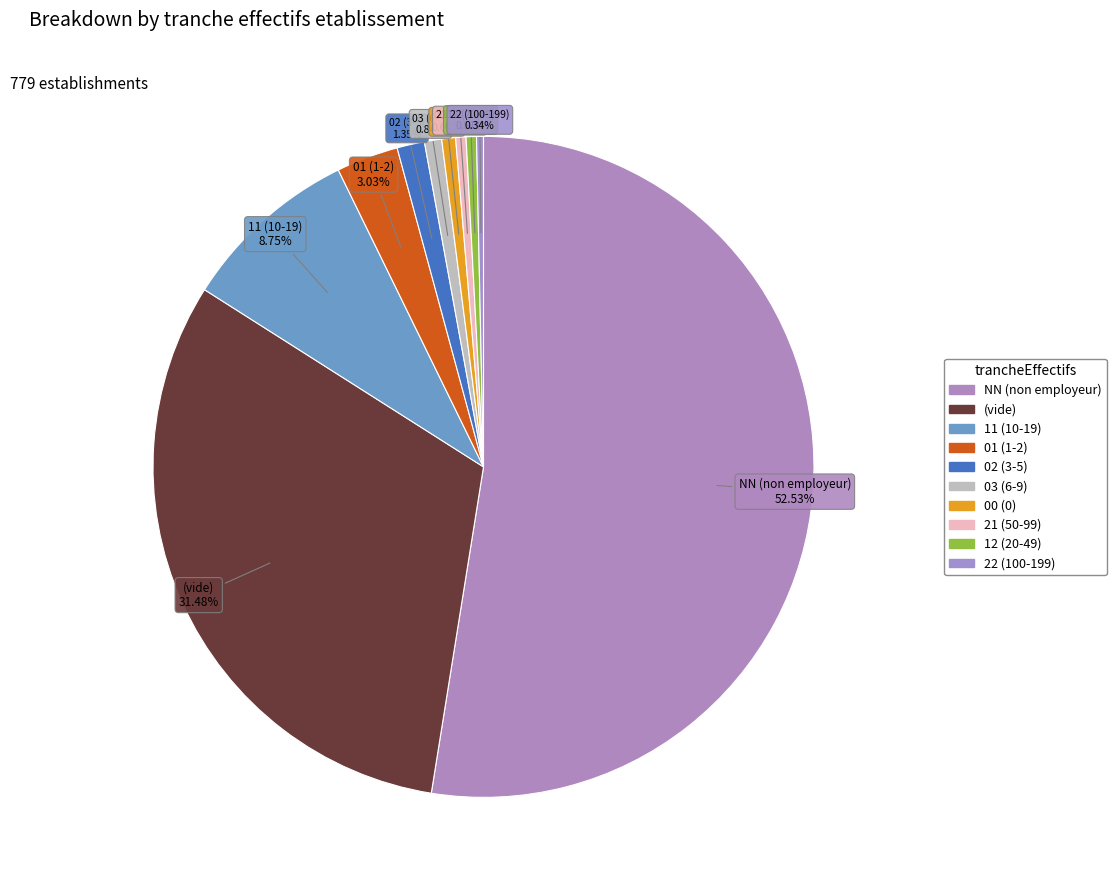

To the nearest percent, what is the difference between the largest and smallest slice percentages?

52%